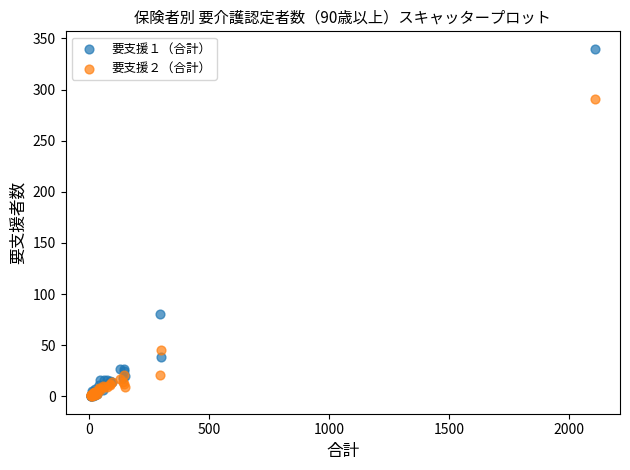

What are all the series names shown in the legend?

要支援１（合計）, 要支援２（合計）